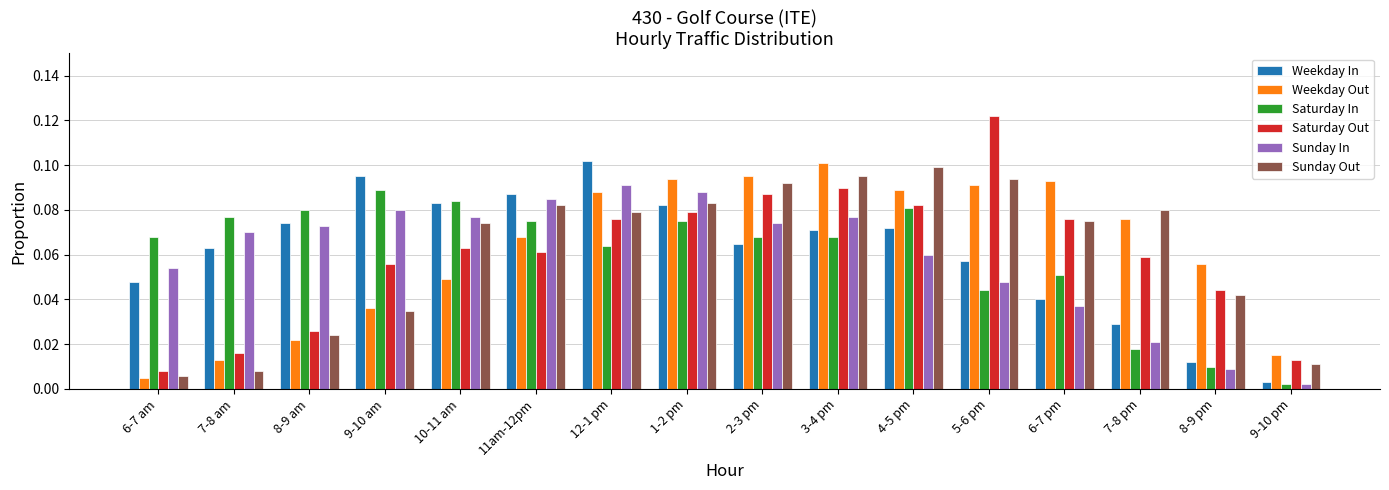

What is the sum of all Sunday In values?

0.9